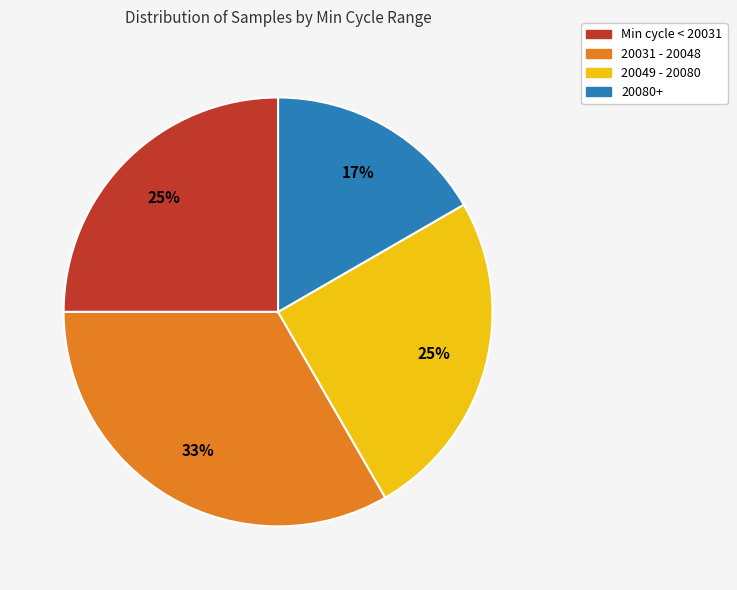

What is the ratio of the value at 20049 - 20080 to the value at 20080+?

1.5